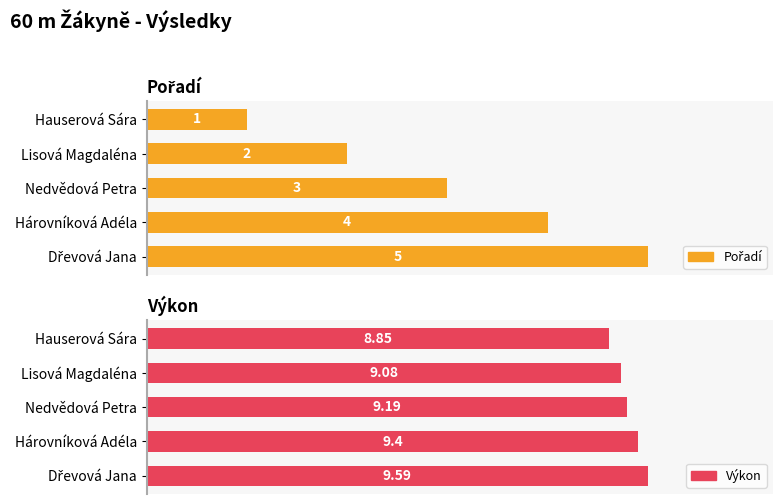

How many bars are there in each group?

2